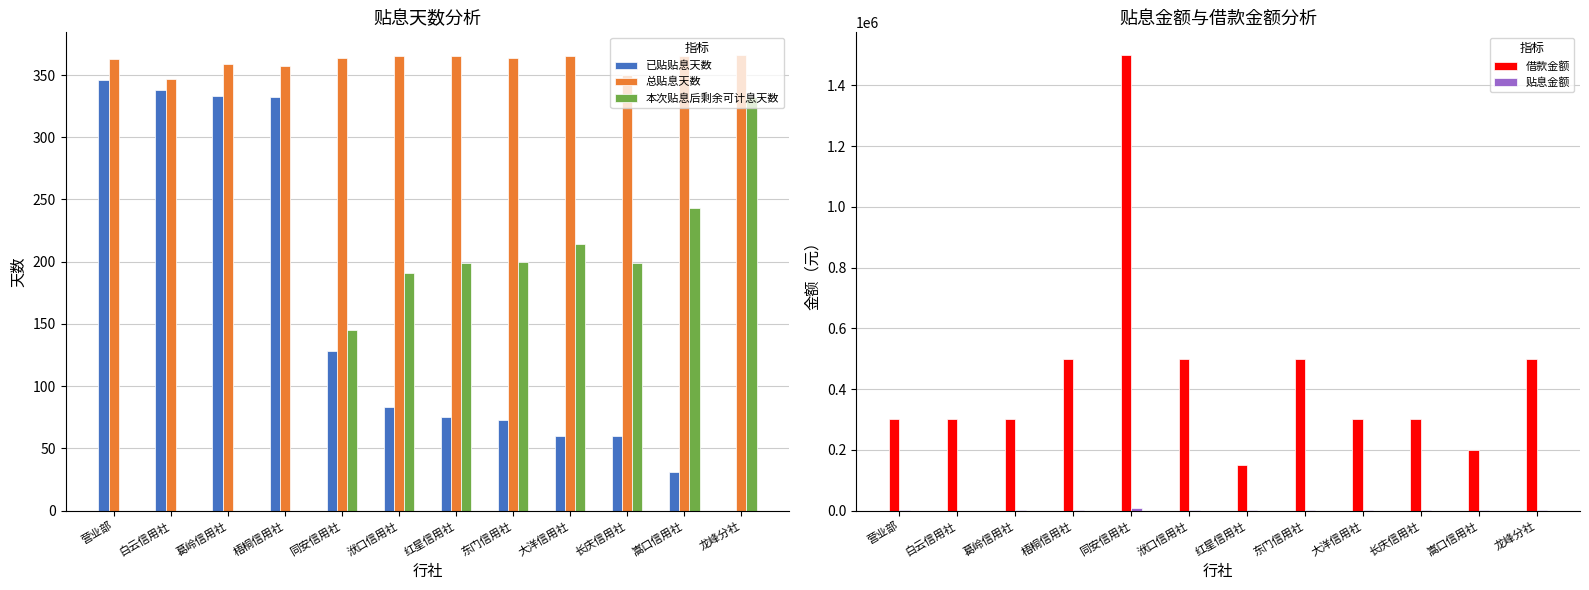

What is the spread (max minus min) of values at 长庆信用社?

299940.0